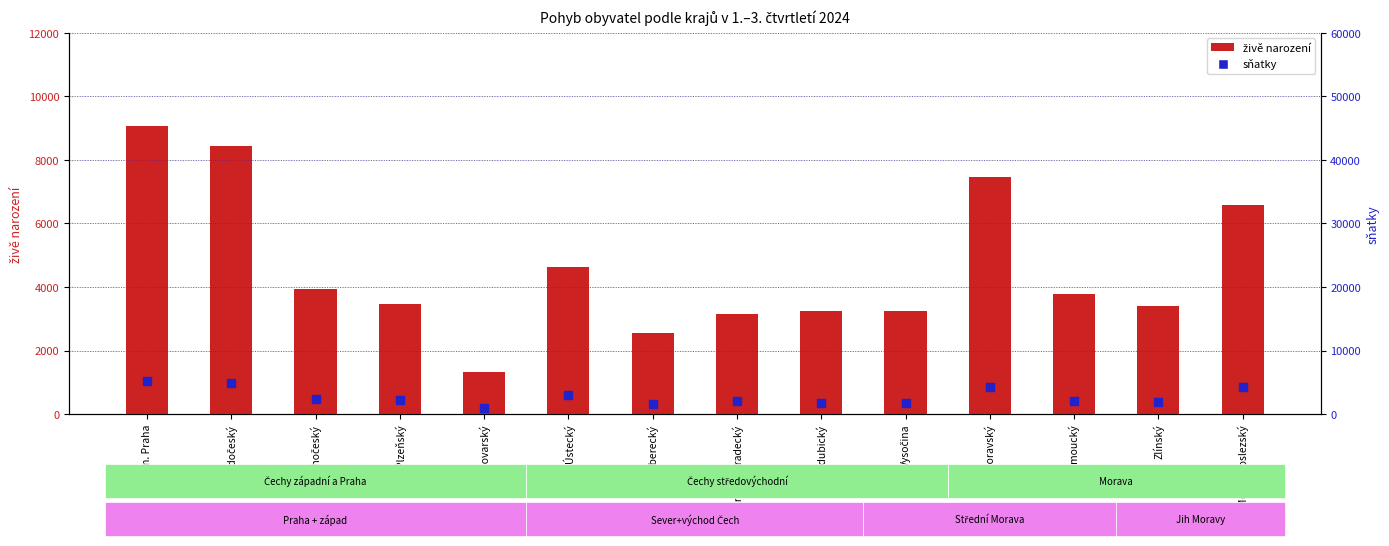

Which series has the largest Y range (max minus min)?

živě narození